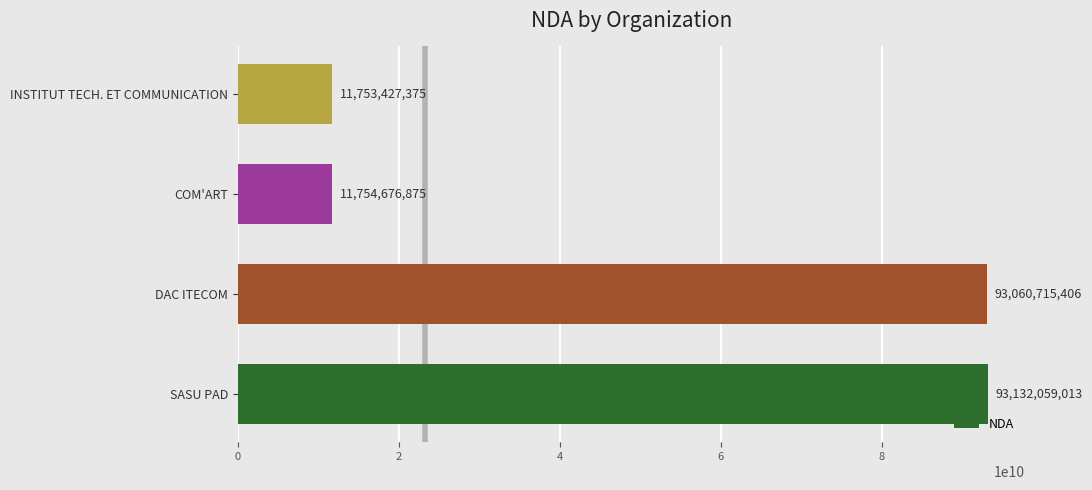

At which label is the value closest to 52442743194?

DAC ITECOM